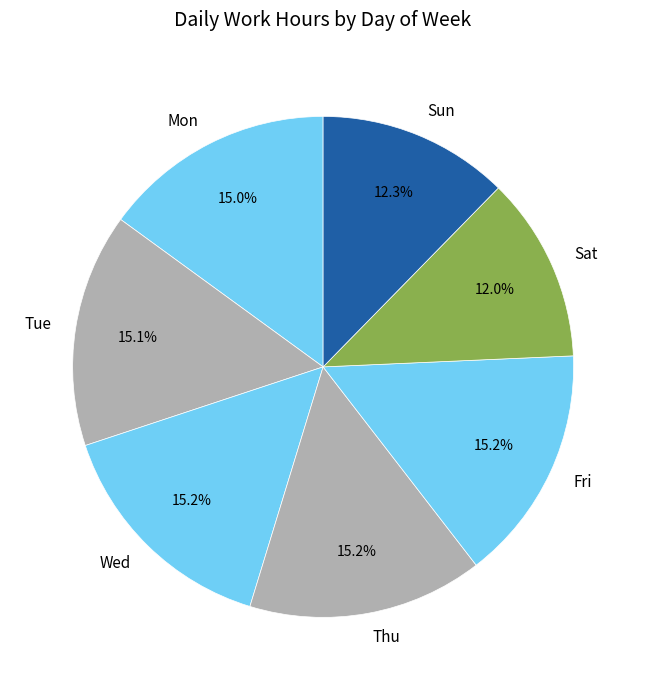

To the nearest percent, what is the average slice percentage?

14%